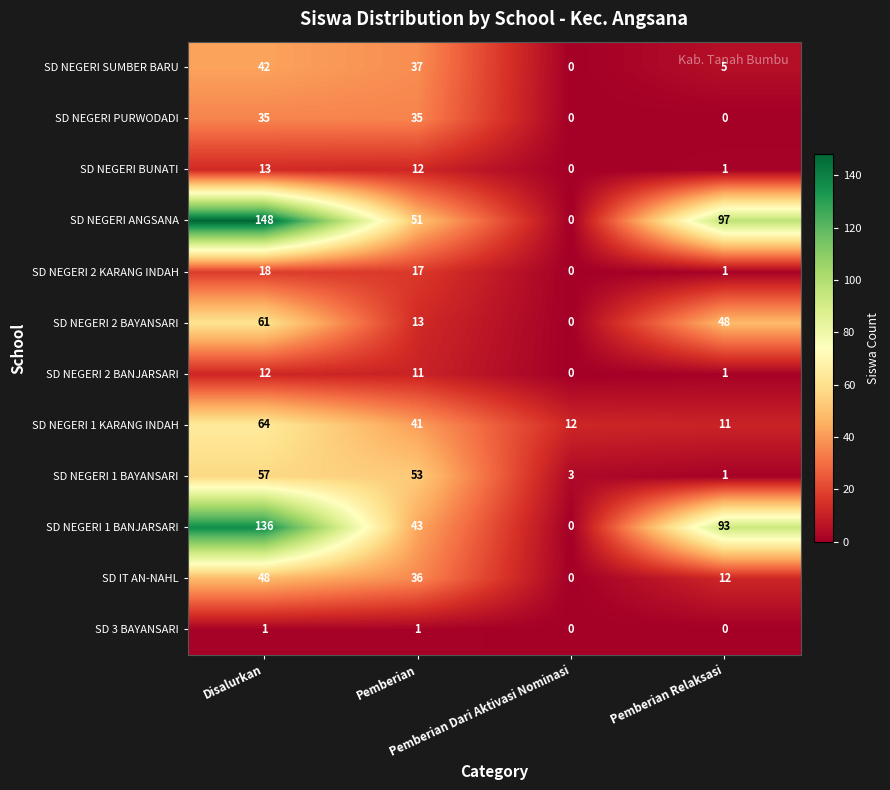

Rank the series by their maximum value, from lowest to highest.

SD 3 BAYANSARI, SD NEGERI 2 BANJARSARI, SD NEGERI BUNATI, SD NEGERI 2 KARANG INDAH, SD NEGERI PURWODADI, SD NEGERI SUMBER BARU, SD IT AN-NAHL, SD NEGERI 1 BAYANSARI, SD NEGERI 2 BAYANSARI, SD NEGERI 1 KARANG INDAH, SD NEGERI 1 BANJARSARI, SD NEGERI ANGSANA